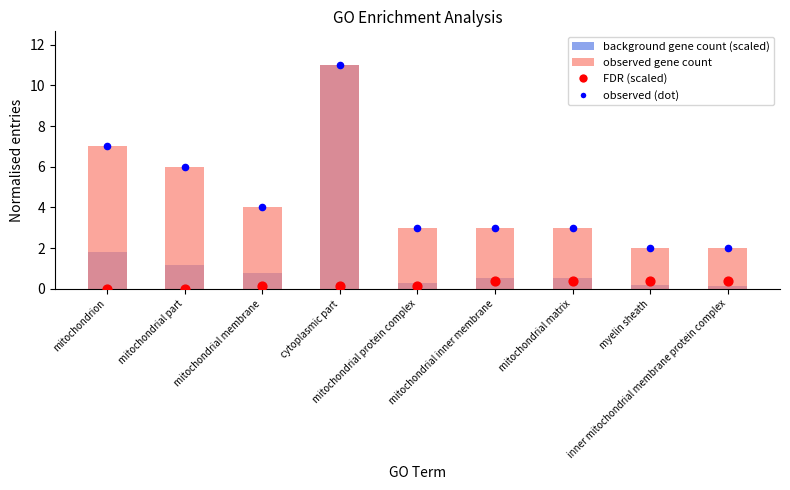

At how many categories does at least one series exceed 0?

9